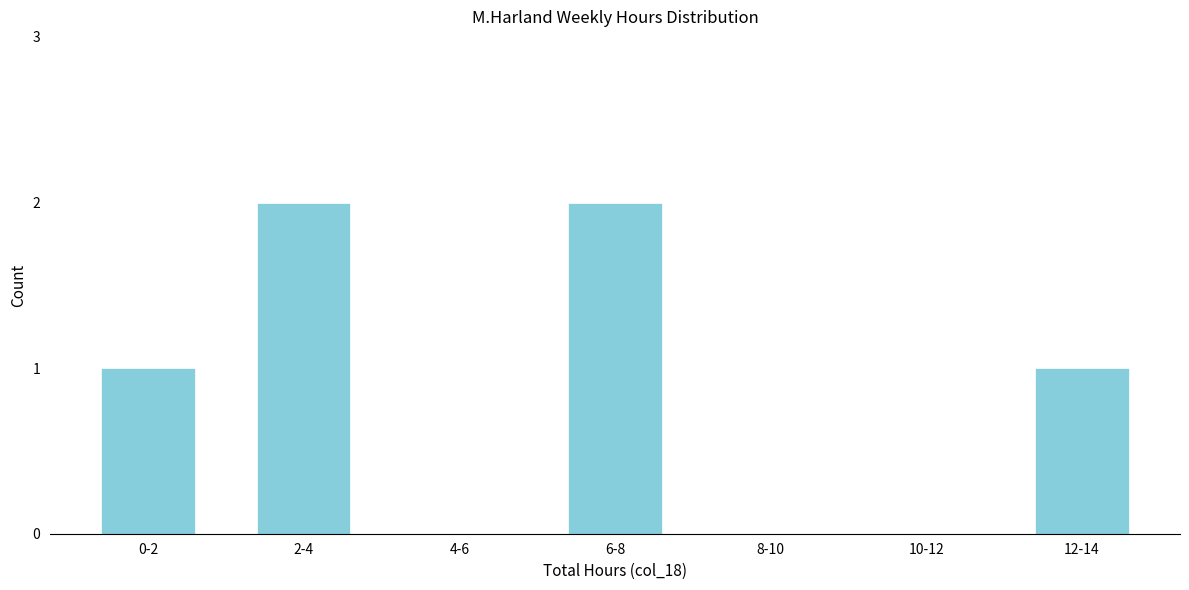

Reading left to right, what are all the values shown in this chart?

0-2=1	2-4=2	4-6=0	6-8=2	8-10=0	10-12=0	12-14=1